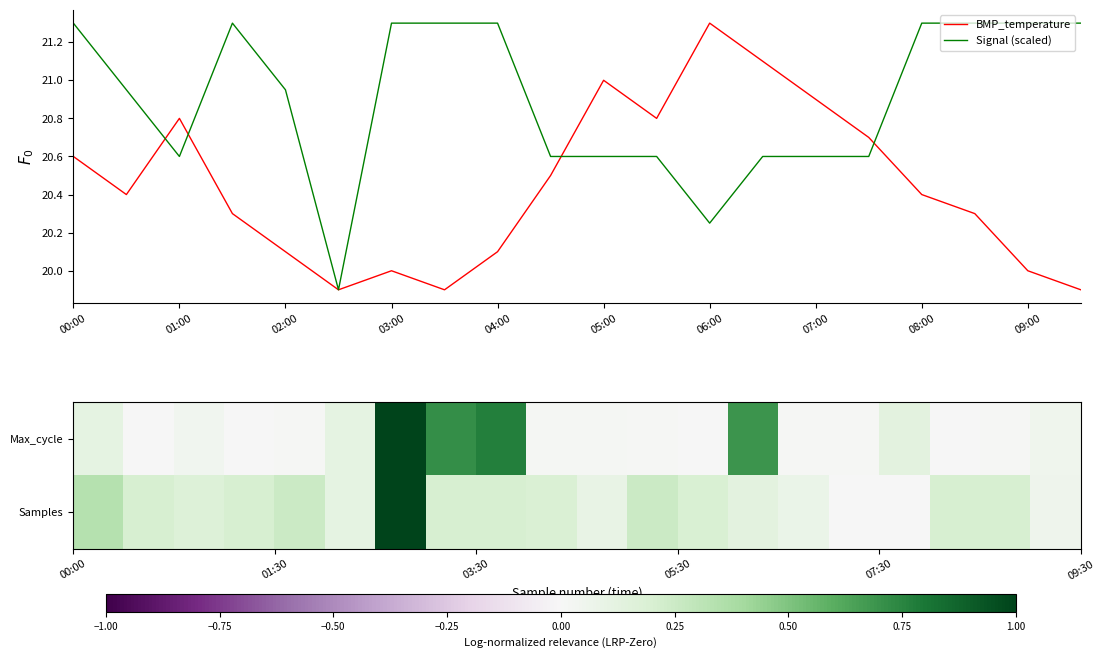

Which series has the widest spread of values?

BMP_temperature